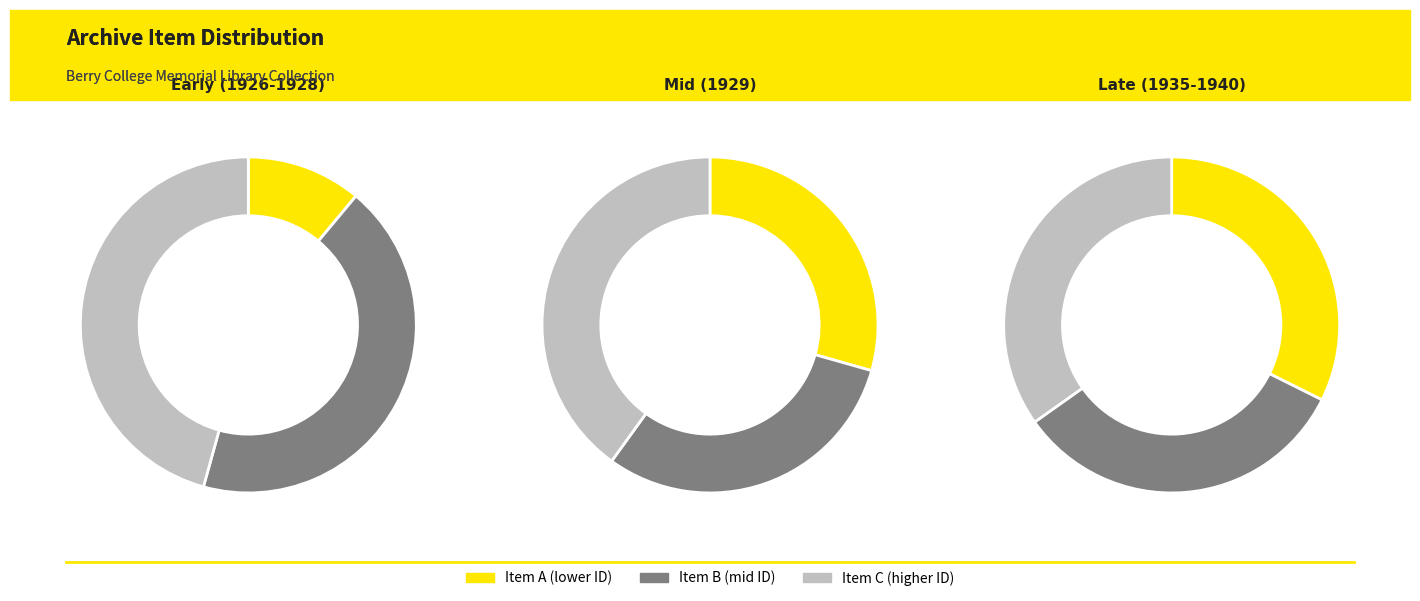

True or false: Item 14192 accounts for 6% of the total.

False